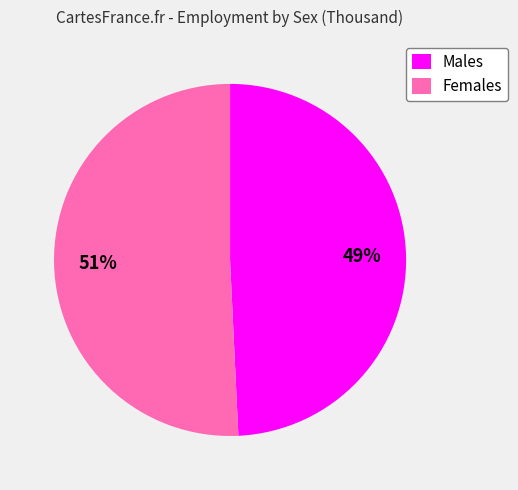

To the nearest percent, what is the average slice percentage?

50%